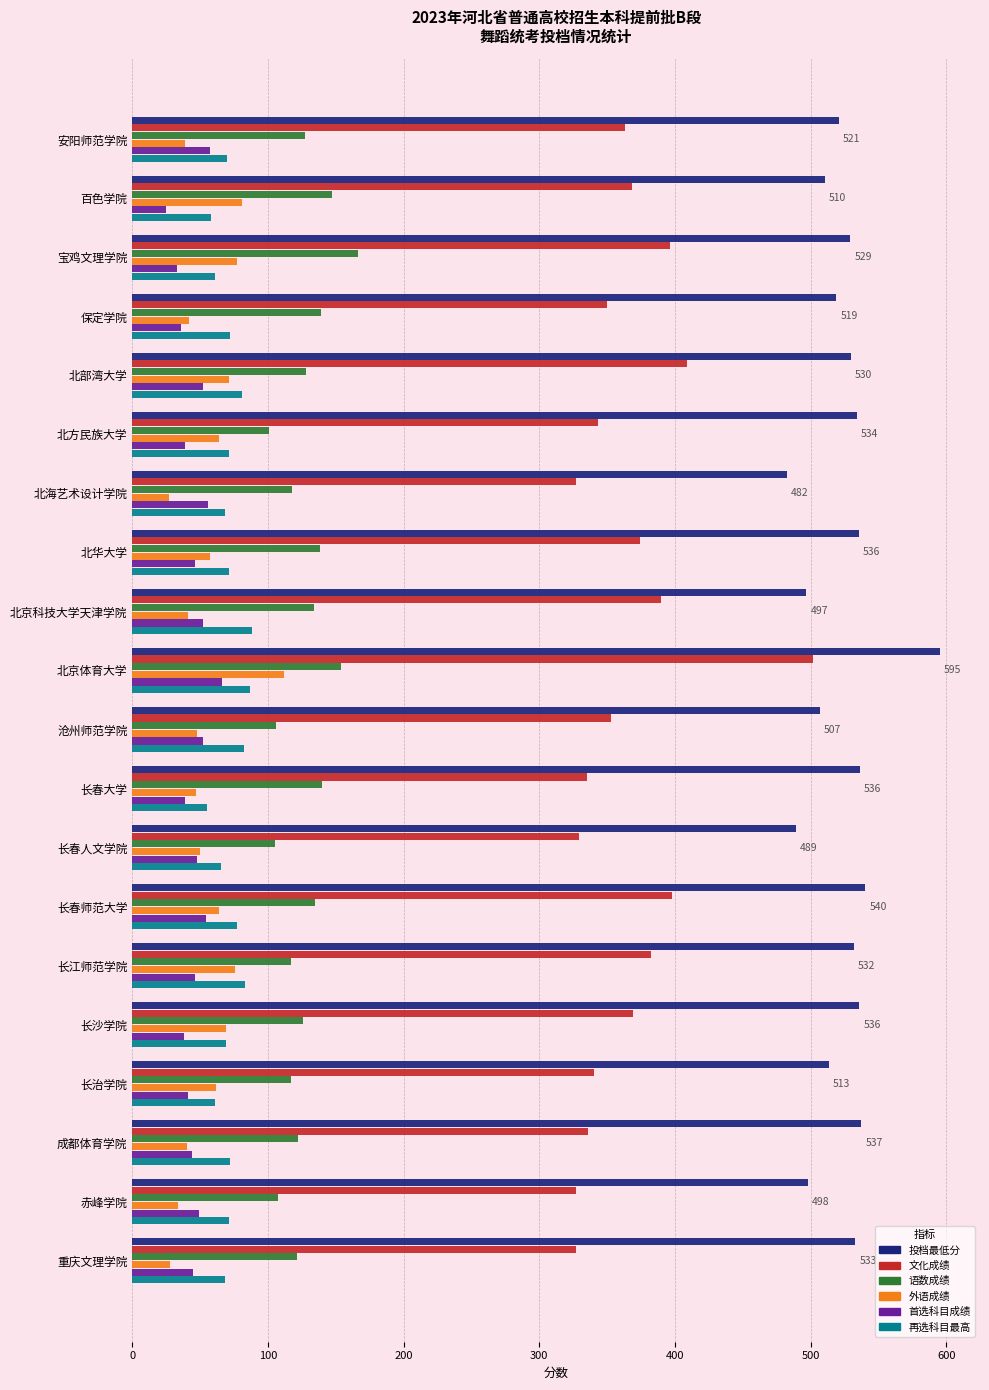

What is the spread (max minus min) of values at 沧州师范学院?

458.6